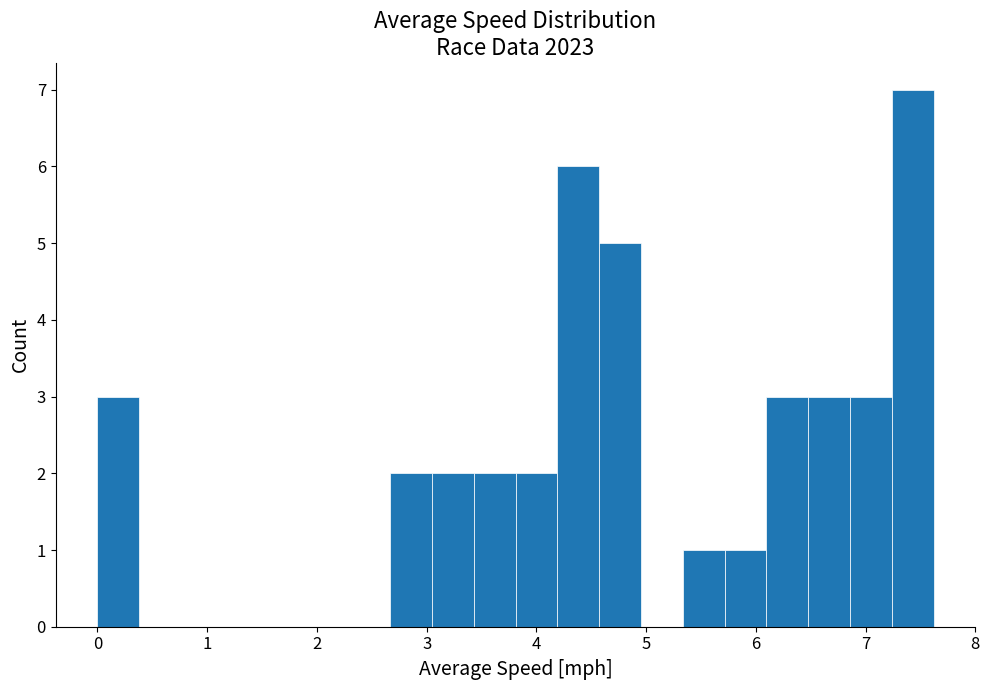

Around what value on the x-axis is the tallest bar? Give the approximate position of its centre, as read against the axis.

7.4